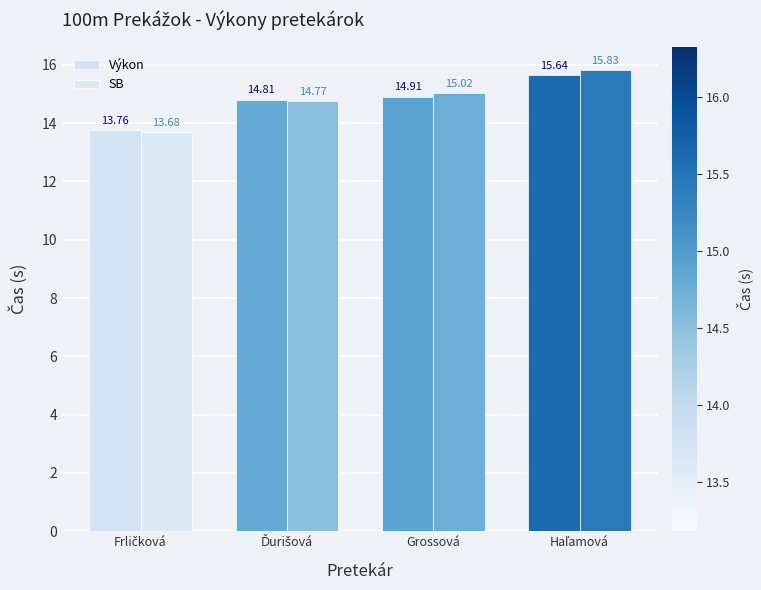

How many bars are there in total?

8